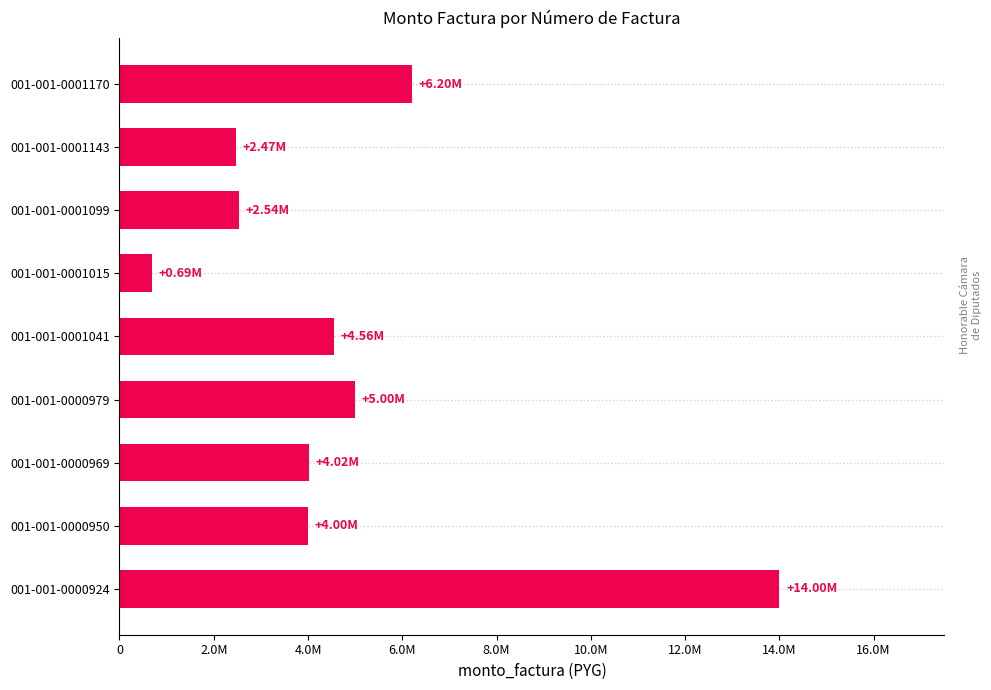

Does the chart contain any negative values?

No